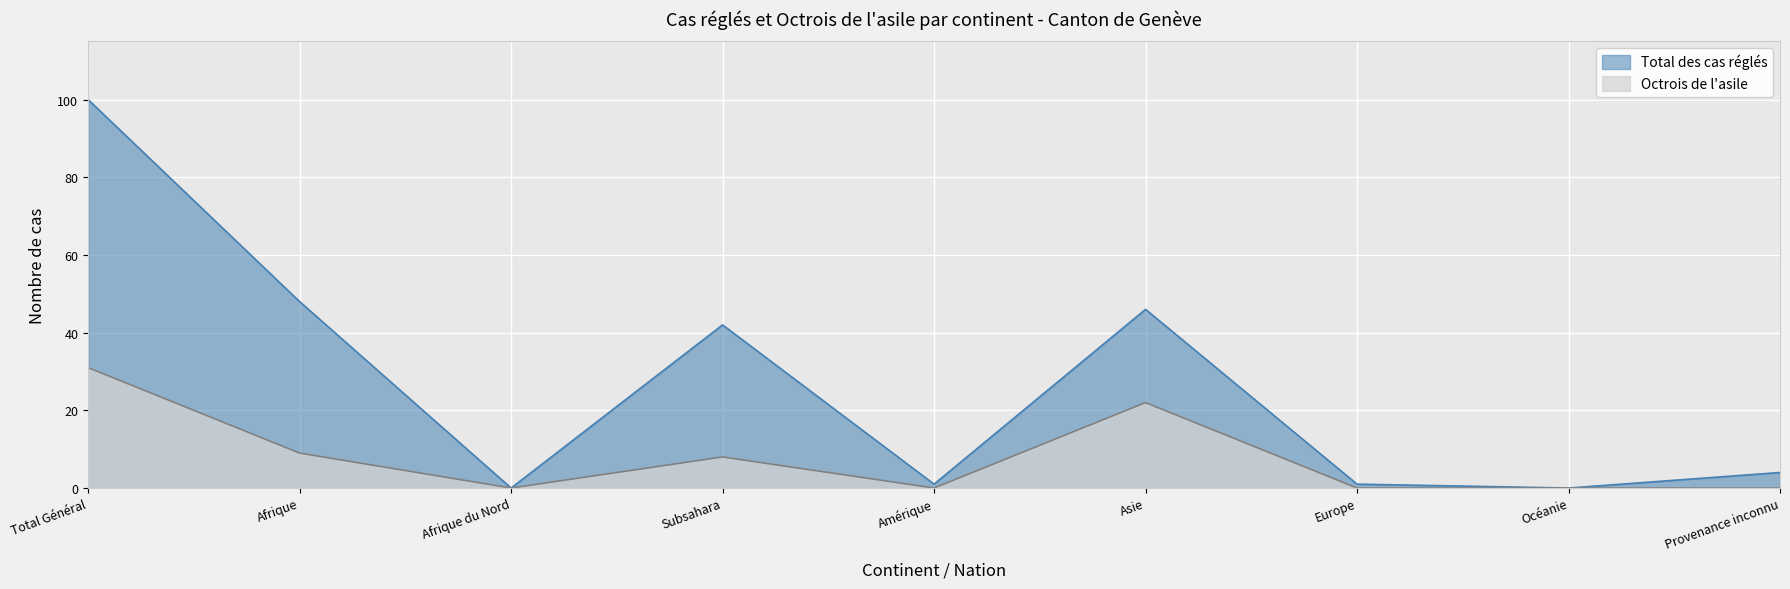

How many interior local valleys does the Octrois de l'asile series have?

2